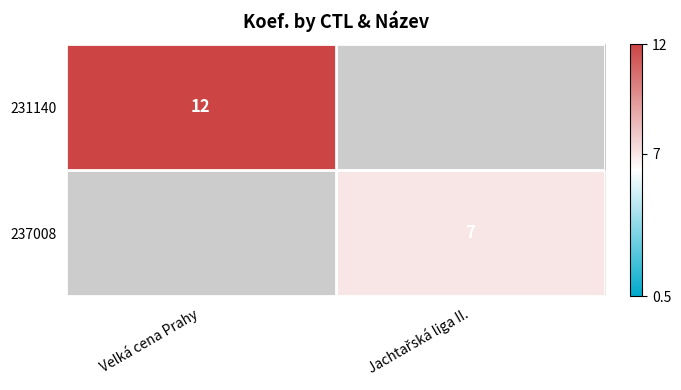

Is it true that 231140 equals 3 at Velká cena Prahy?

False